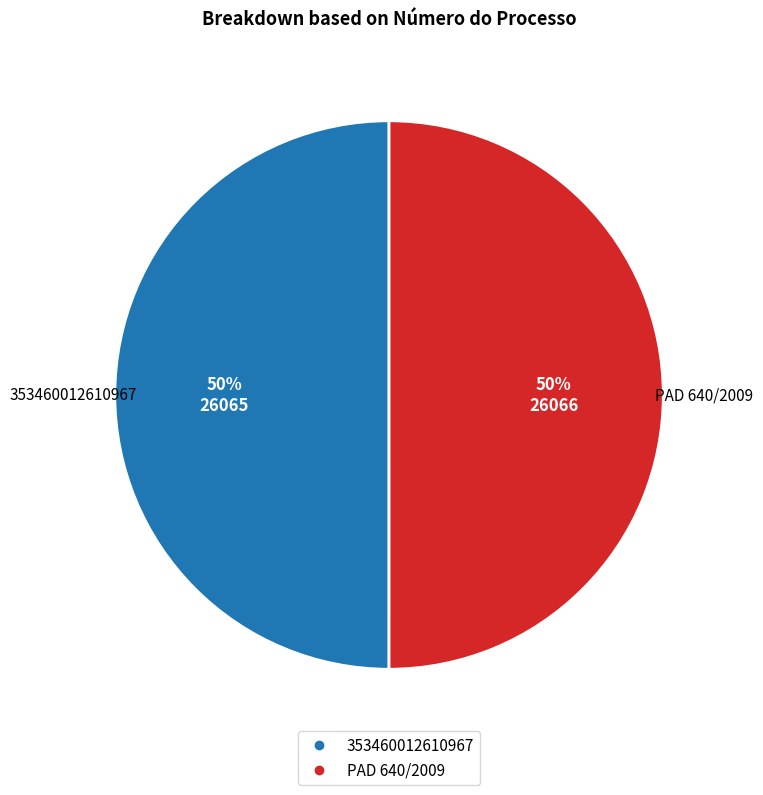

Is it true that 353460012610967 is 62% of the pie?

False